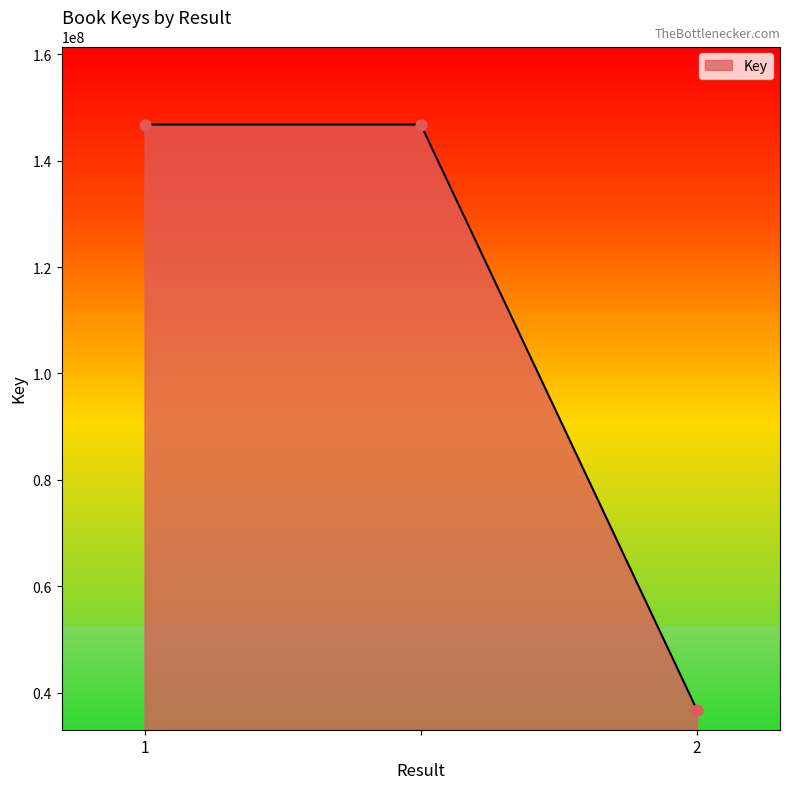

What is the difference between the maximum and minimum values?

110105087